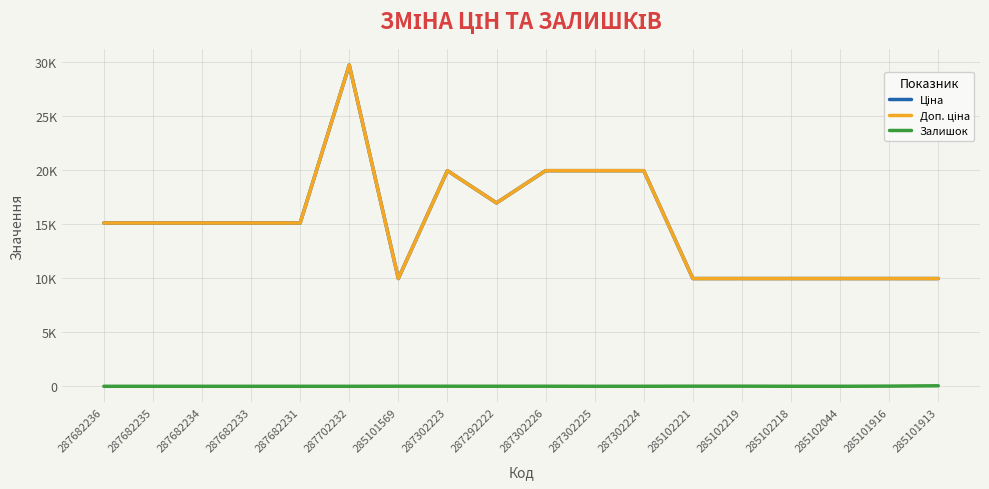

Reading left to right, transcribe all the data shown in this chart.

Ціна: 287682236=15120.0	287682235=15120.0	287682234=15120.0	287682233=15120.0	287682231=15120.0	287702232=29747.2	285101569=9975.0	287302223=19964.2	287292222=16976.3	287302226=19964.2	287302225=19964.2	287302224=19964.2	285102221=9975.0	285102219=9975.0	285102218=9975.0	285102044=9975.0	285101916=9975.0	285101913=9975.0
Доп. ціна: 287682236=15120.0	287682235=15120.0	287682234=15120.0	287682233=15120.0	287682231=15120.0	287702232=29747.2	285101569=9975.0	287302223=19964.2	287292222=16976.3	287302226=19964.2	287302225=19964.2	287302224=19964.2	285102221=9975.0	285102219=9975.0	285102218=9975.0	285102044=9975.0	285101916=9975.0	285101913=9975.0
Залишок: 287682236=0.0	287682235=0.0	287682234=0.0	287682233=0.0	287682231=0.0	287702232=0.0	285101569=7.0	287302223=7.0	287292222=5.0	287302226=6.0	287302225=0.0	287302224=3.0	285102221=11.0	285102219=11.0	285102218=3.0	285102044=1.0	285101916=16.0	285101913=48.0